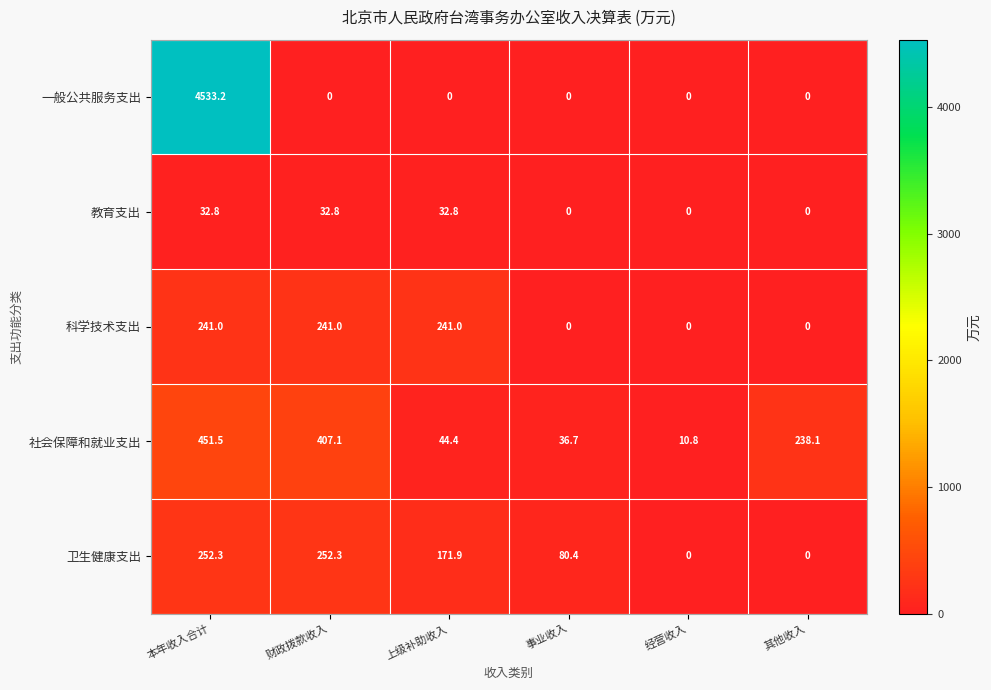

Rank the categories by 社会保障和就业支出 value from highest to lowest.

本年收入合计, 财政拨款收入, 其他收入, 上级补助收入, 事业收入, 经营收入